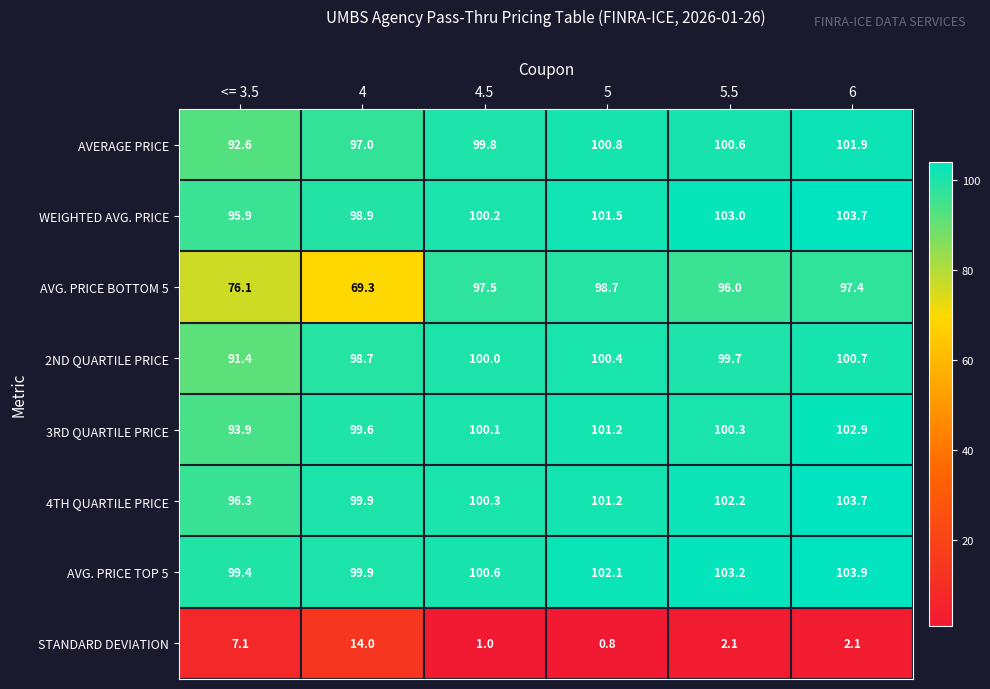

Which series has the largest total across all categories?

AVG. PRICE TOP 5